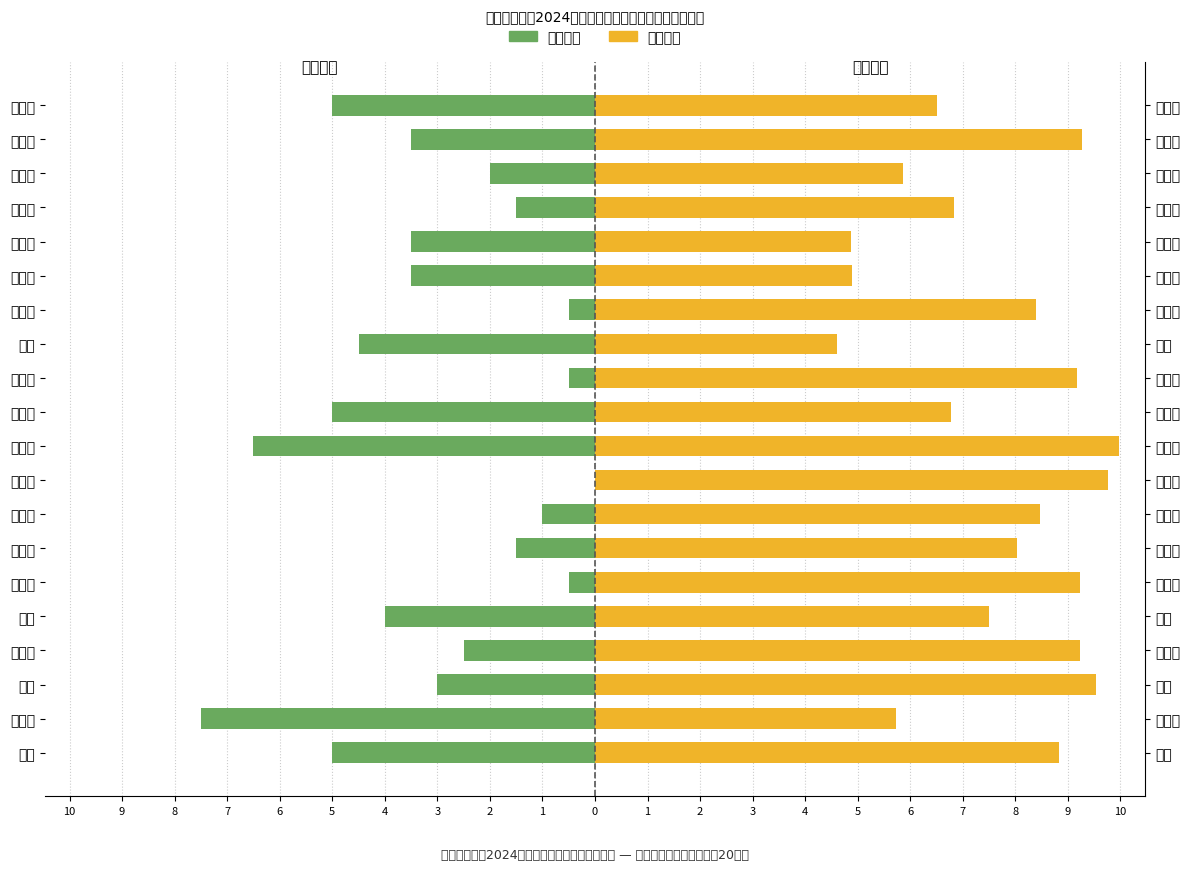

List the series in order of their peak value, highest first.

面试成绩, 笔试成绩